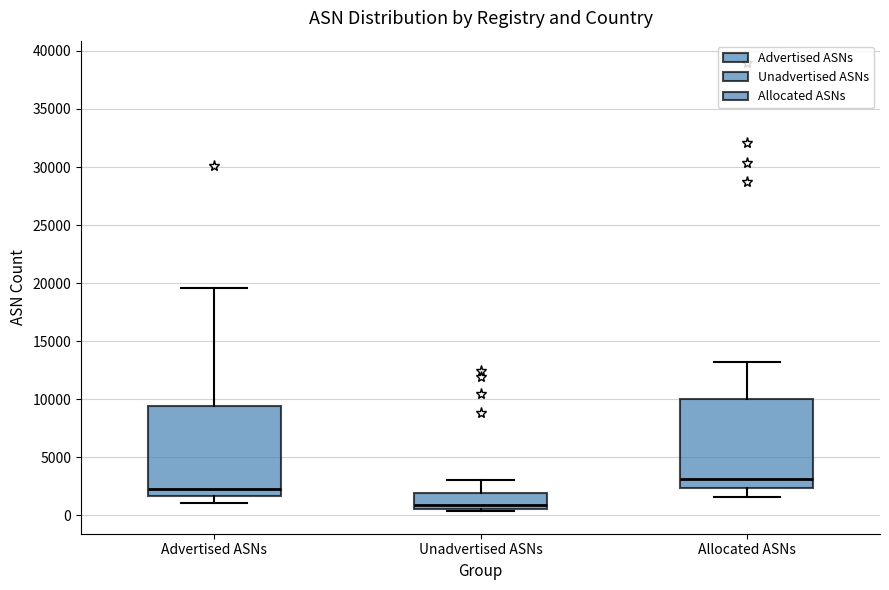

Reading left to right, transcribe this box plot: for each box, give where its median line is, the range the box spans, and where its two whiskers end, as read against the y-axis. The values are not printed on the chart, so give them approximately, as read against the axis.

Advertised ASNs: median 2000, box 1500 to 9500, whiskers 1000 to 19500
Unadvertised ASNs: median 1000, box 500 to 2000, whiskers 500 (just below the box's lower edge) to 3000
Allocated ASNs: median 3000, box 2500 to 10000, whiskers 1500 to 13000